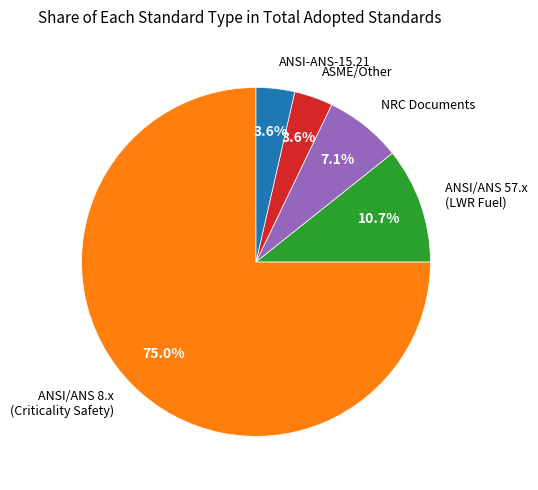

Is there a majority slice in this chart?

Yes